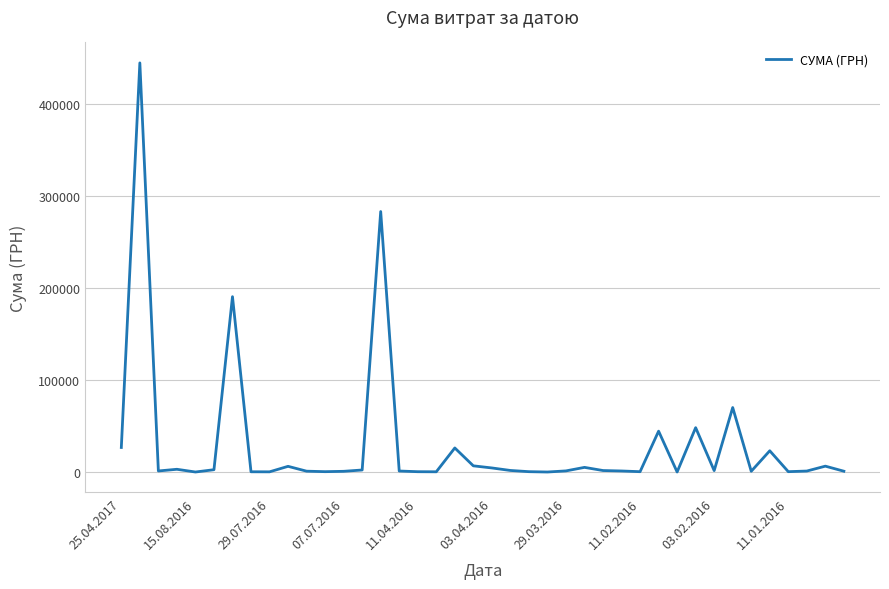

What is the difference between the maximum and minimum values?

444503.1